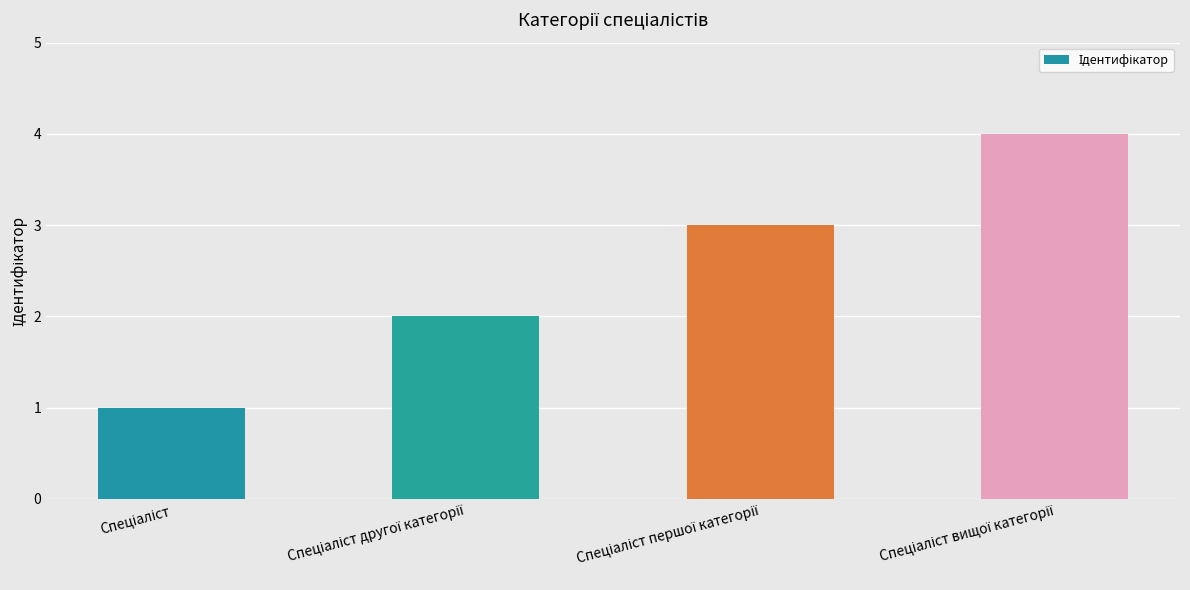

What is the maximum value shown in the chart?

4